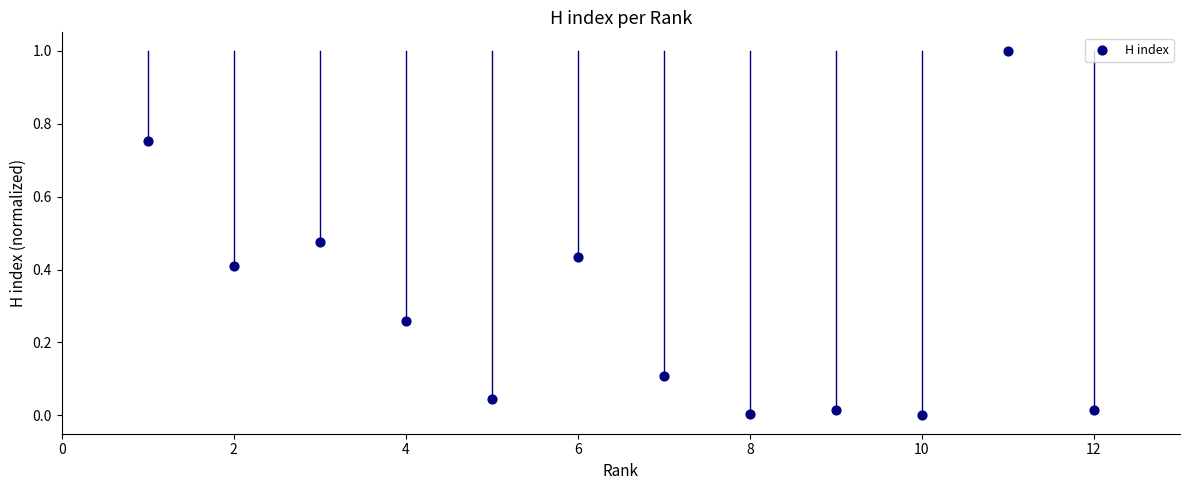

What is the range of X values (max minus min)?

11.0